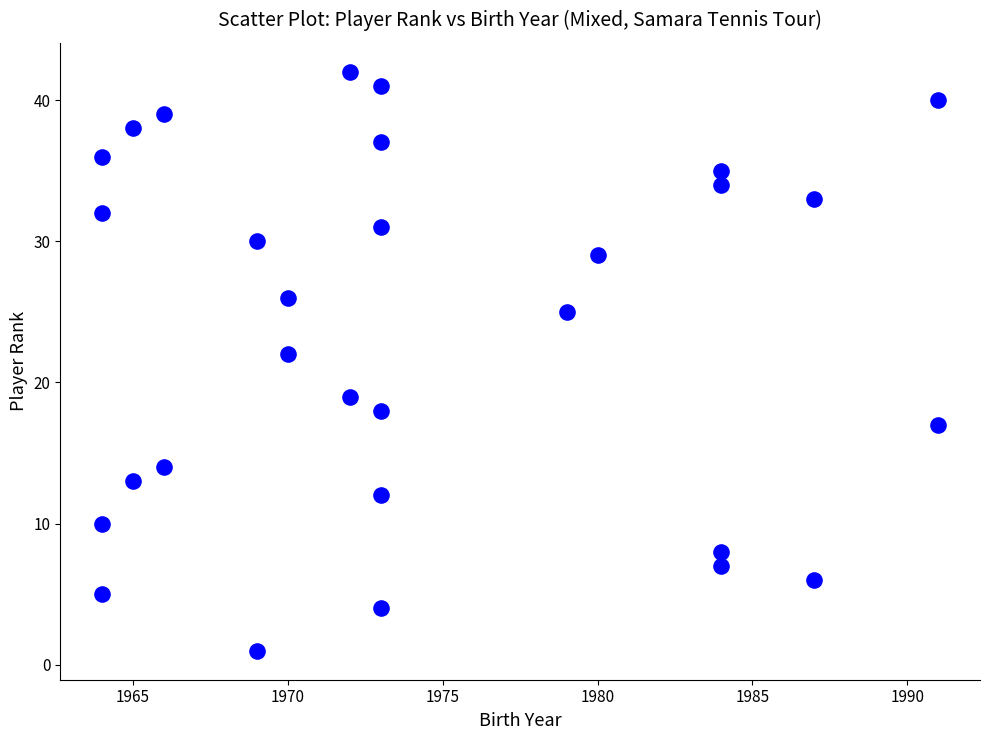

What Y value in the scatter plot is closest to 21?

22